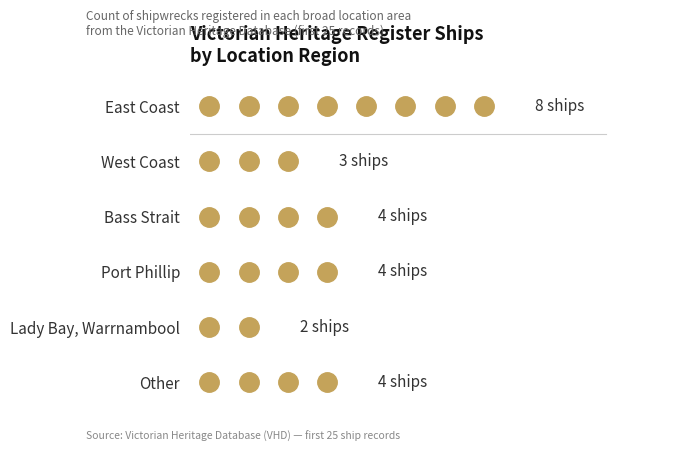

How many lines are shown in the chart?

1